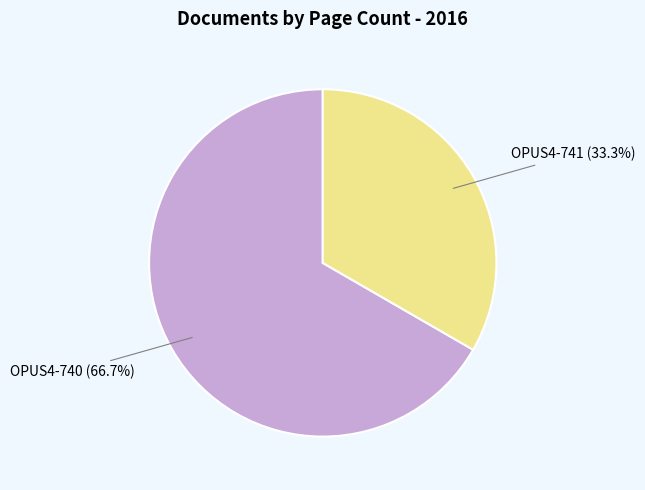

To the nearest percent, what is the average slice percentage?

50%